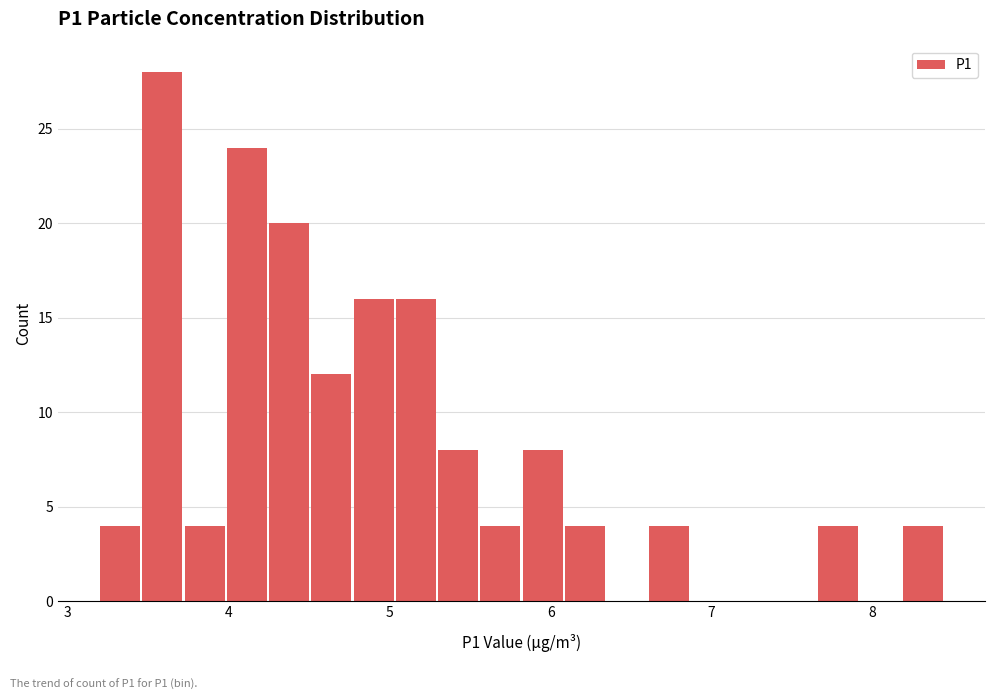

Read against the x-axis, roughly where is the centre of the tallest bar?

3.6